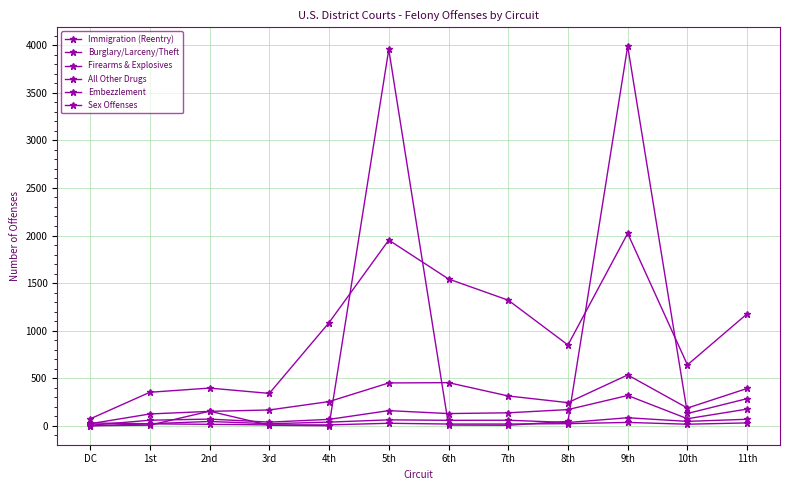

What position from the left is 1st?

2